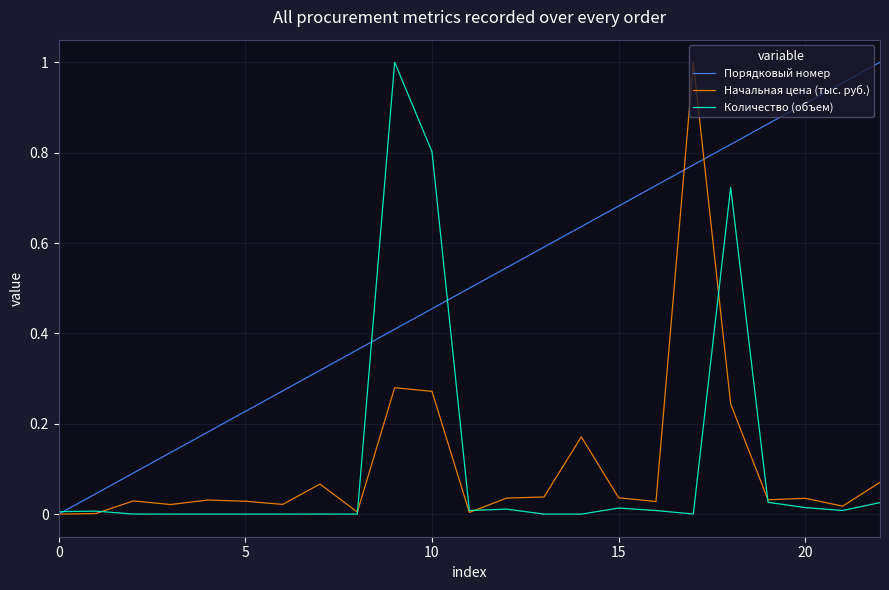

Which series has the largest total across all categories?

Порядковый номер